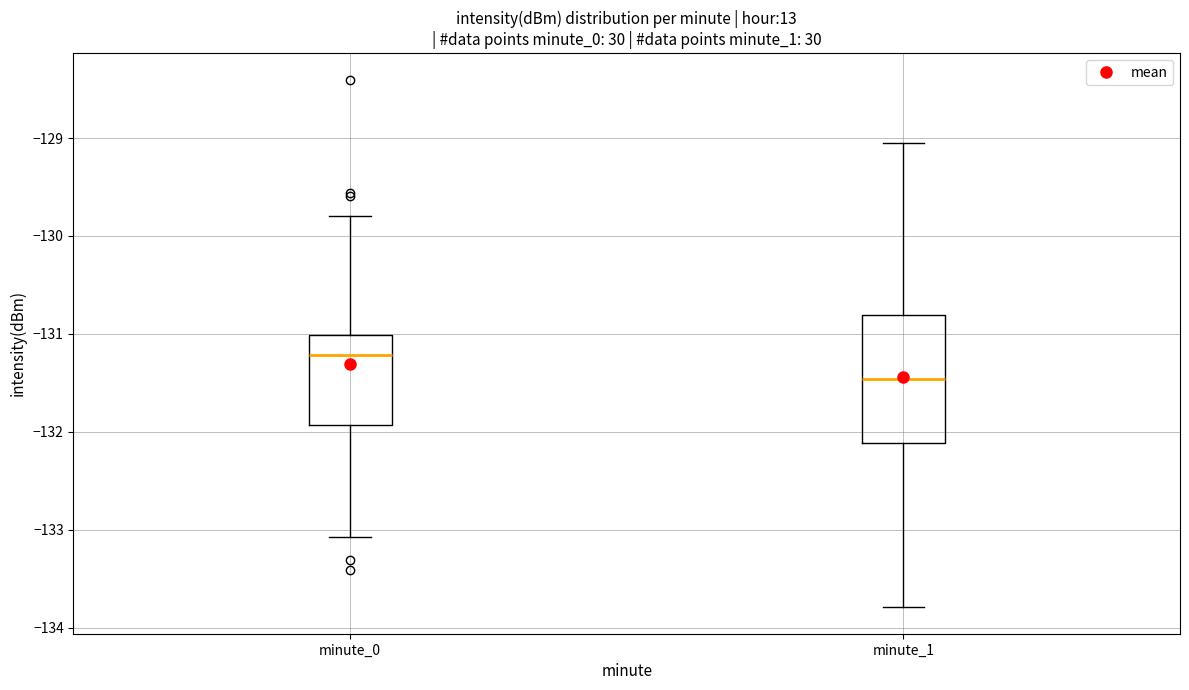

Reading left to right, read every box against the y-axis: the position of its median line, the range the box covers, and the ends of its whiskers. The values are not printed on the chart, so give them approximately, as read against the axis.

minute_0: median -131.2, box -131.9 to -131.0, whiskers -133.1 to -129.8
minute_1: median -131.5, box -132.1 to -130.8, whiskers -133.8 to -129.1